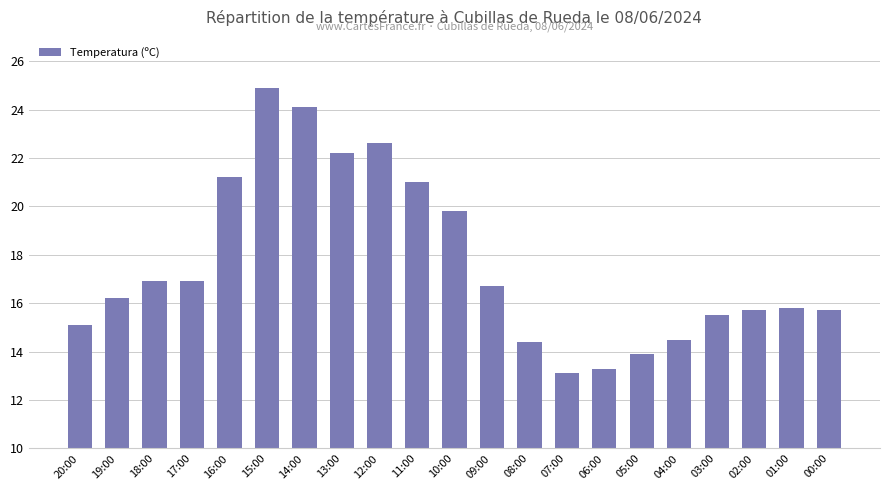

What is the sum of the values at 11:00 and 07:00?

34.1